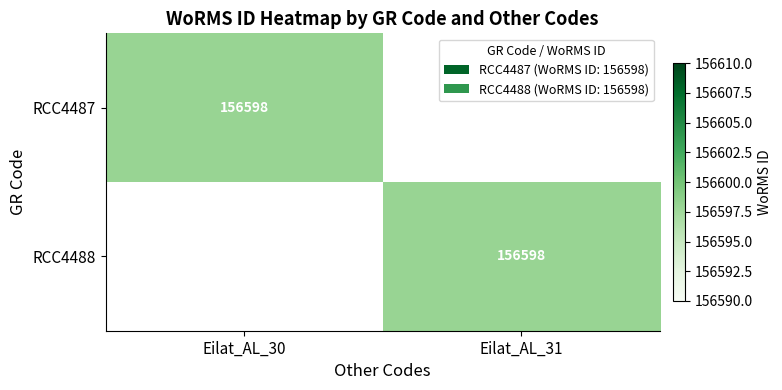

The RCC4488 series shows 156598 at Eilat_AL_31. True or false?

True